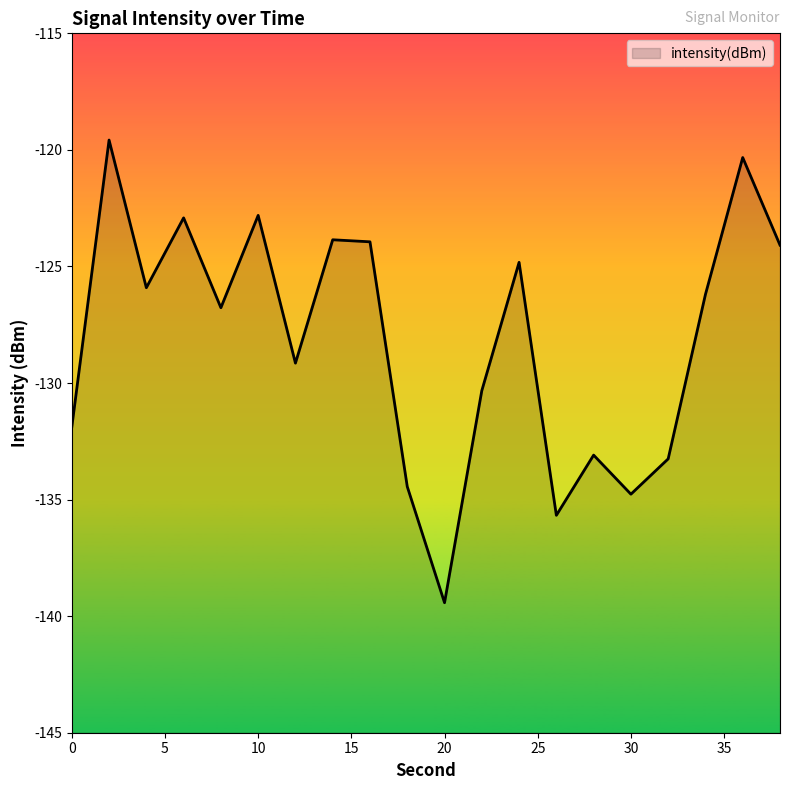

Reading right to left, what are all the values shown in this chart?

38=-124.1	36=-120.3	34=-126.2	32=-133.3	30=-134.8	28=-133.1	26=-135.7	24=-124.8	22=-130.3	20=-139.4	18=-134.4	16=-123.9	14=-123.9	12=-129.1	10=-122.8	8=-126.8	6=-122.9	4=-125.9	2=-119.6	0=-131.9